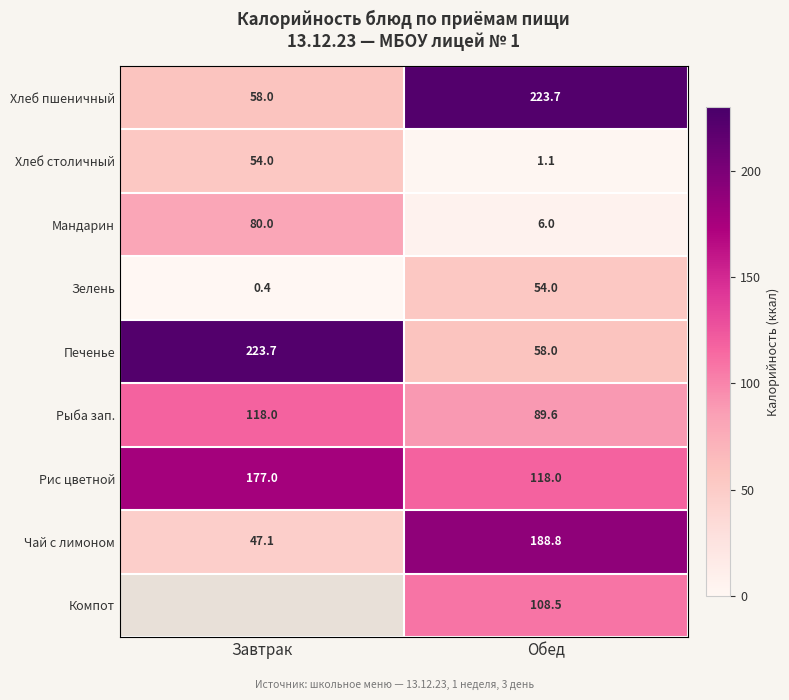

Is the value of Зелень at Обед greater than the value of Чай с лимоном at Завтрак?

Yes